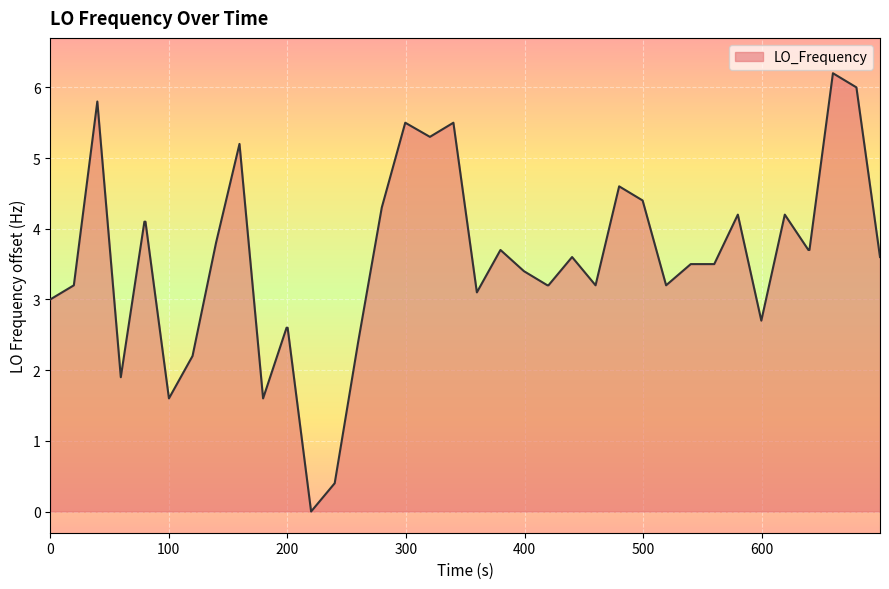

What is the difference between the maximum and minimum values?

6.2